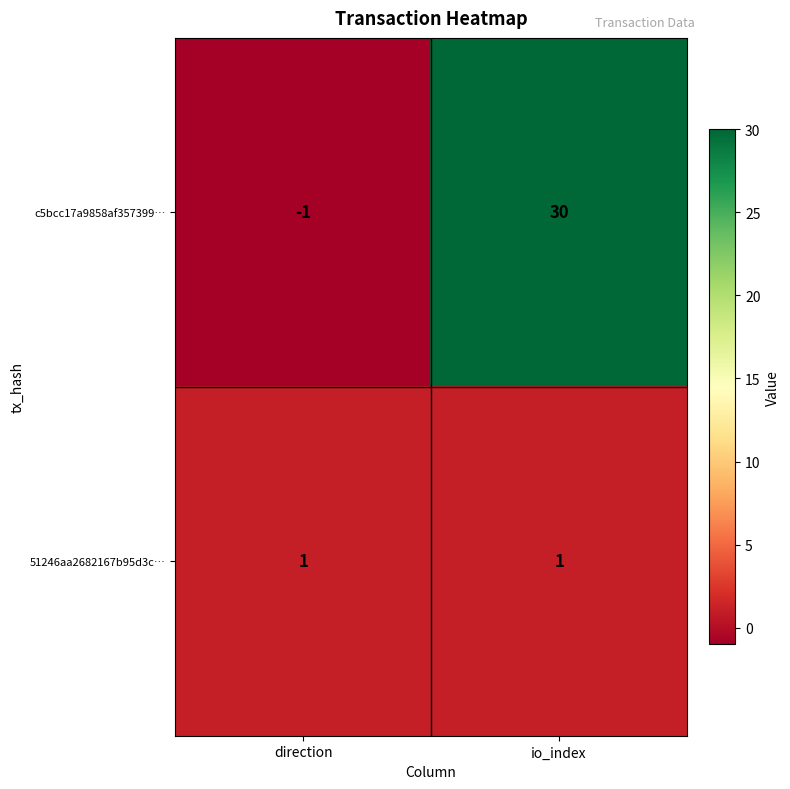

The value of 51246aa2682167b95d3c… at direction is 1. True or false?

True